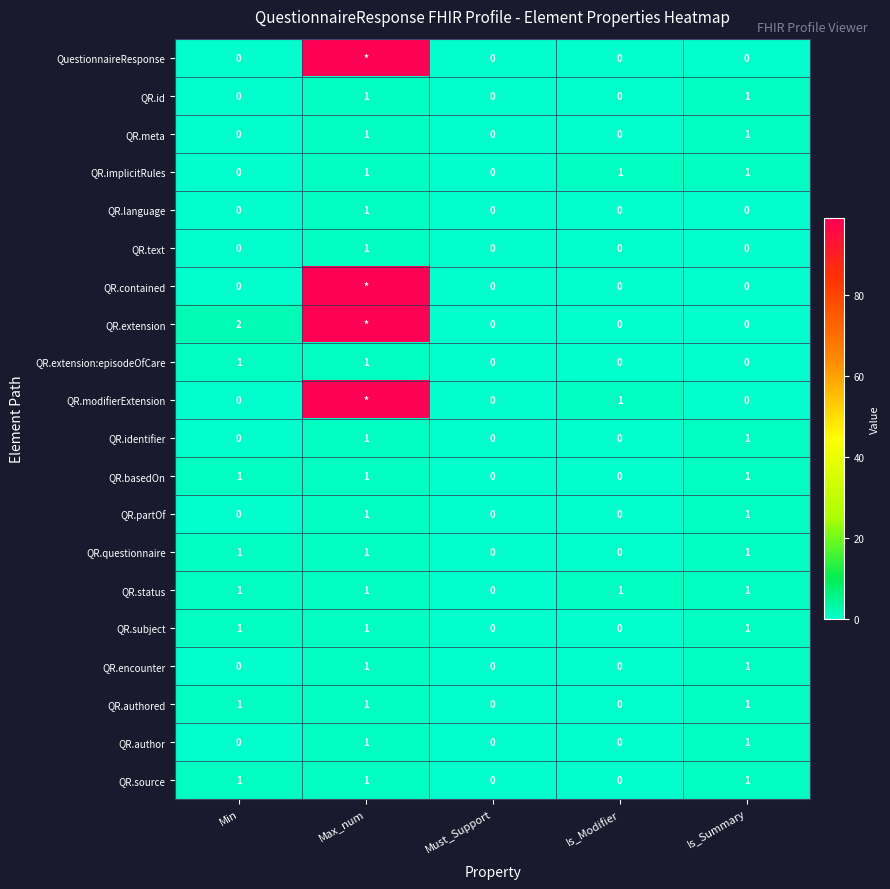

What is the difference between the second highest and second lowest values in the QR.basedOn series?

1